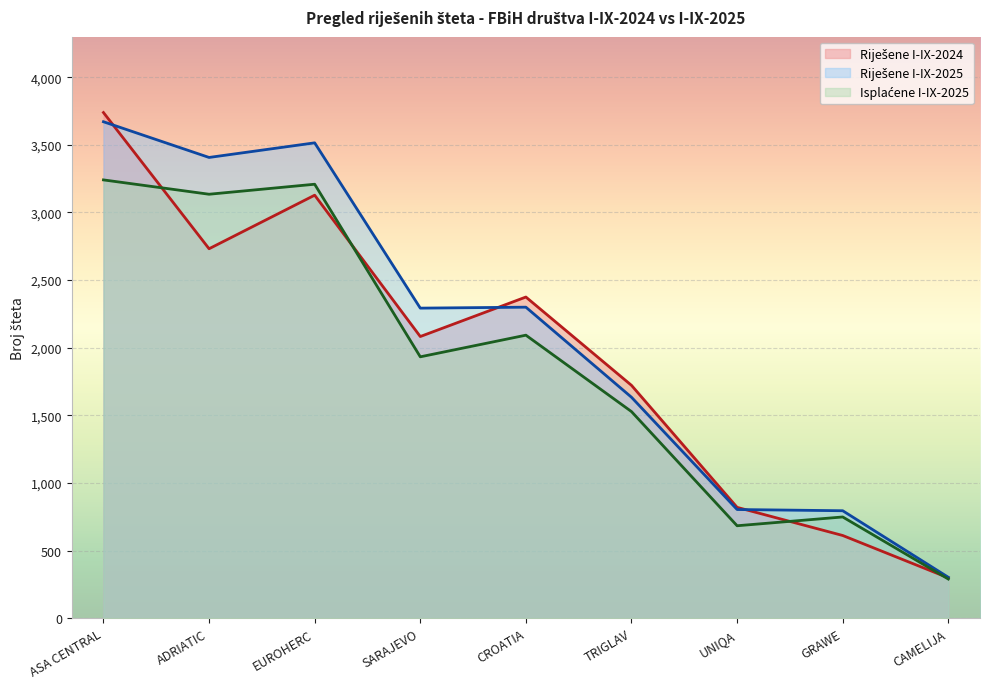

True or false: Riješene I-IX-2025 has more than 1 points higher than both neighbors.

True